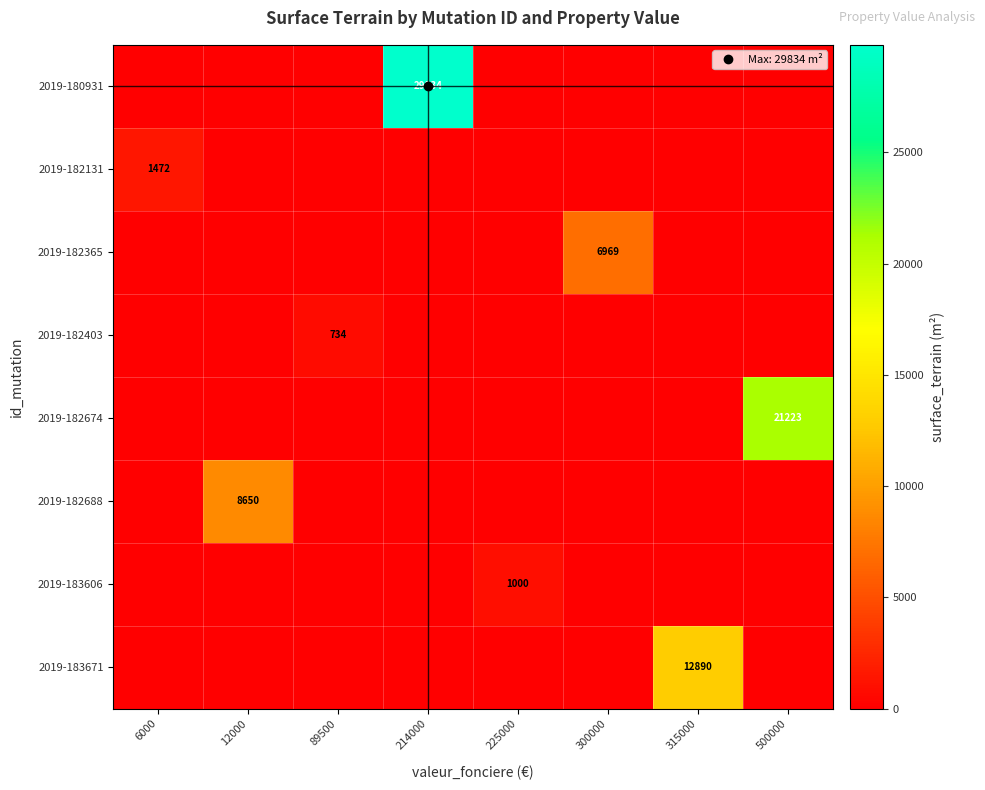

How many values in 2019-180931 are above zero?

1